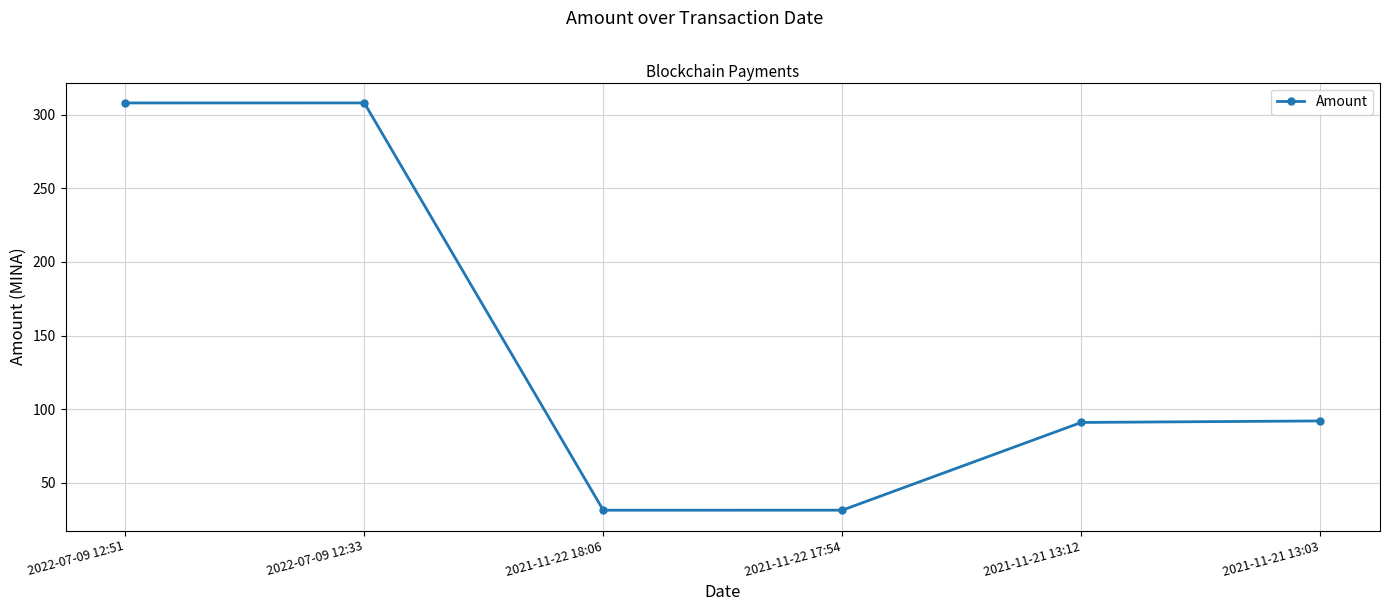

Is it true that the value at 2022-07-09 12:51 is 308.0?

True